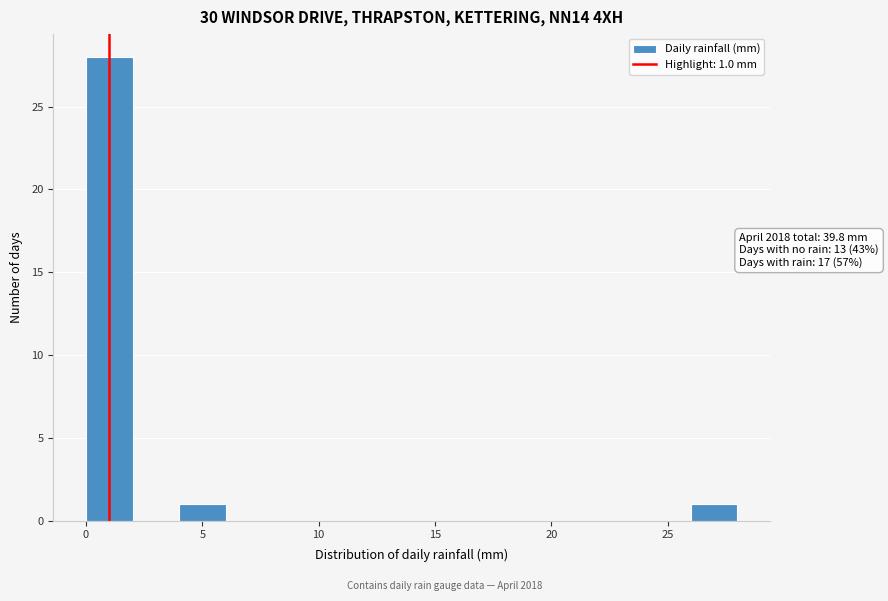

Over which range of the x-axis is the bar tallest?

0 to 2